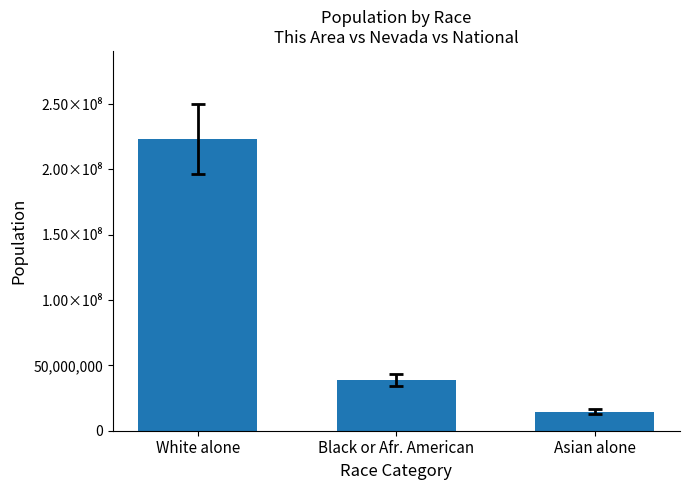

Approximately how many times larger is the value at Black or Afr. American compared to Asian alone?

2.7